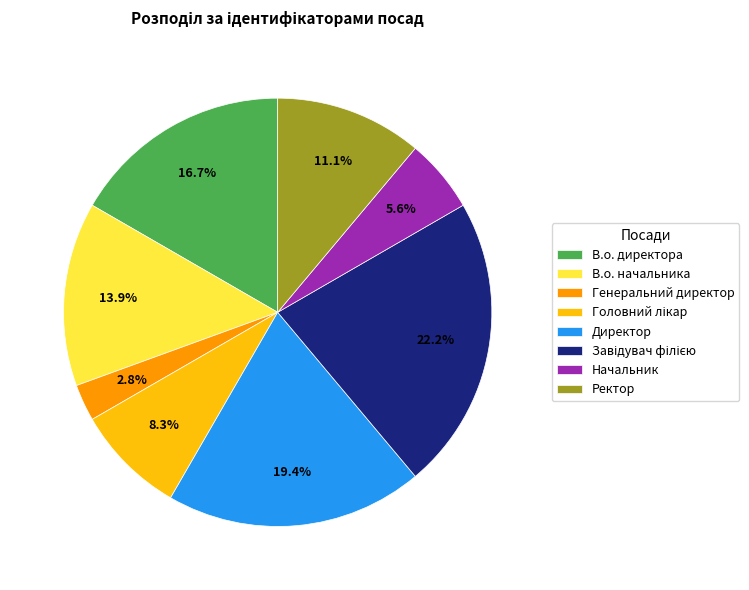

How many slices are in this pie chart?

8